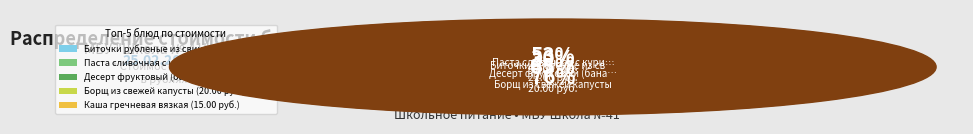

Is the sum of Десерт фруктовый (банан) and Хлеб пшеничный (завтрак) greater than half?

No